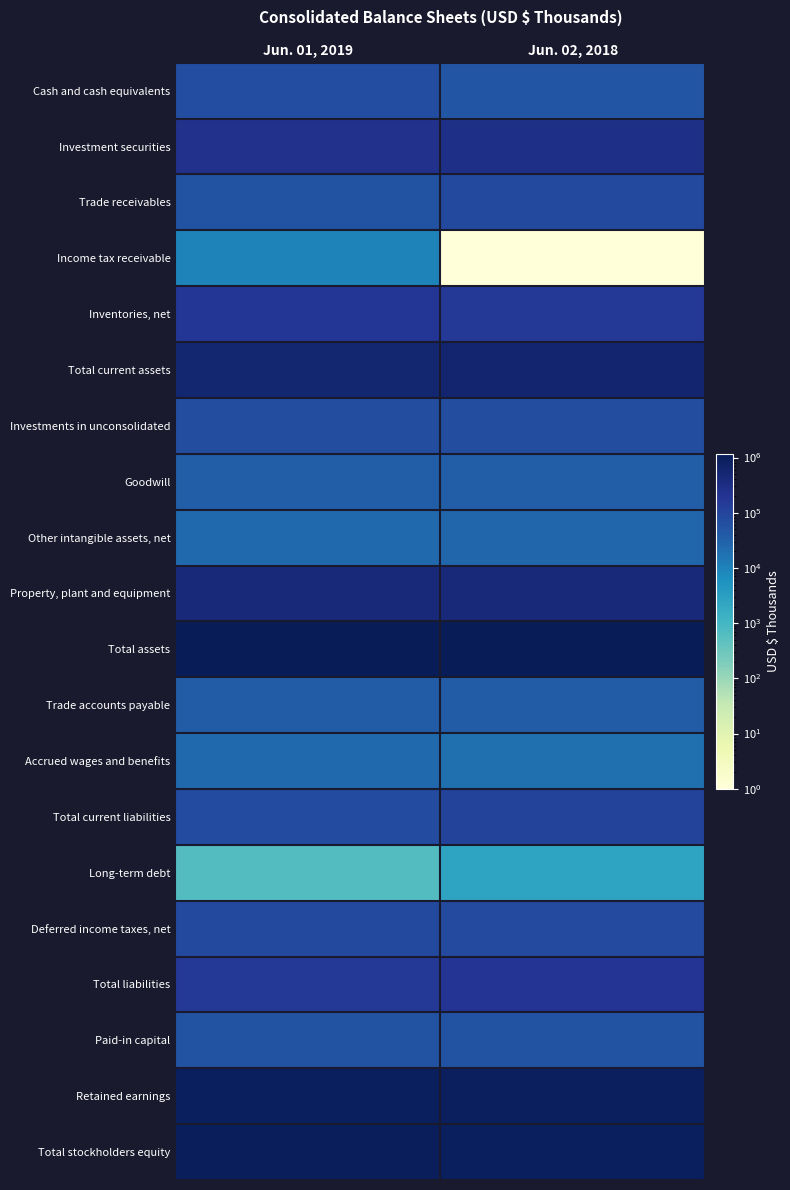

Which has a higher value, Jun. 01, 2019 or Jun. 02, 2018?

Jun. 01, 2019